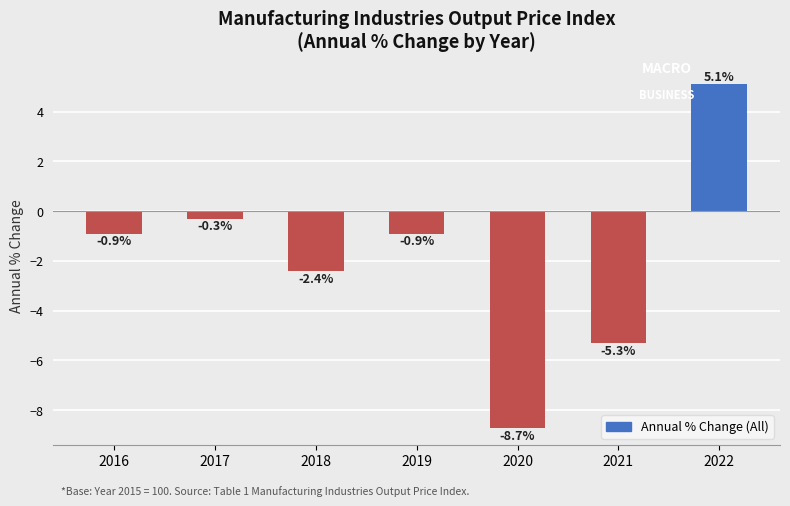

Is it true that the value at 2018 is -3.7?

False